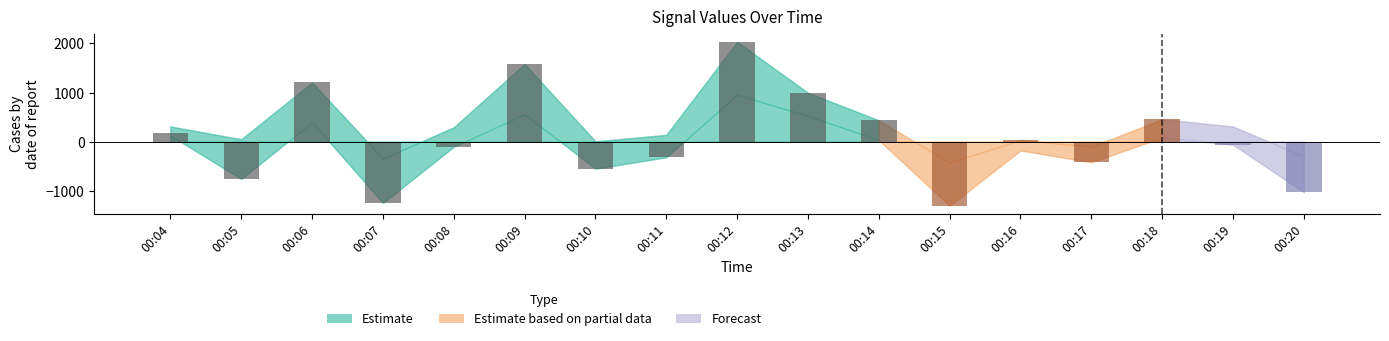

True or false: the data shows -1250 at 00:07.

True